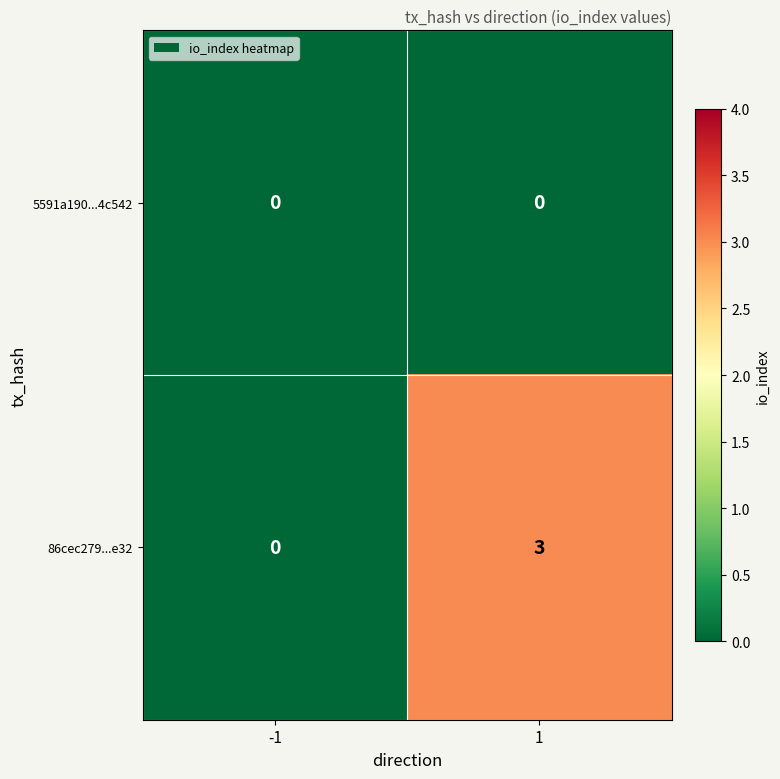

Reading left to right, what are all the values shown in this chart?

5591a190...4c542: -1=0	1=0
86cec279...e32: -1=0	1=3